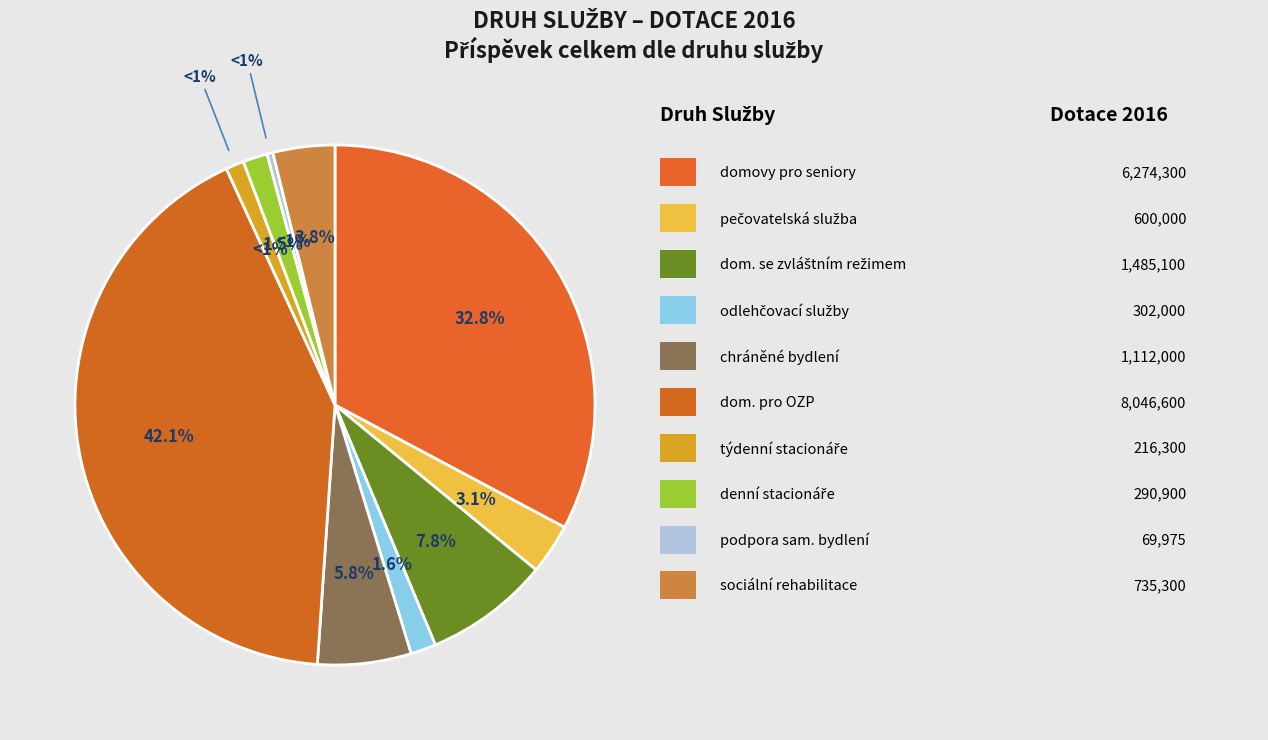

Does any single category account for the majority?

No